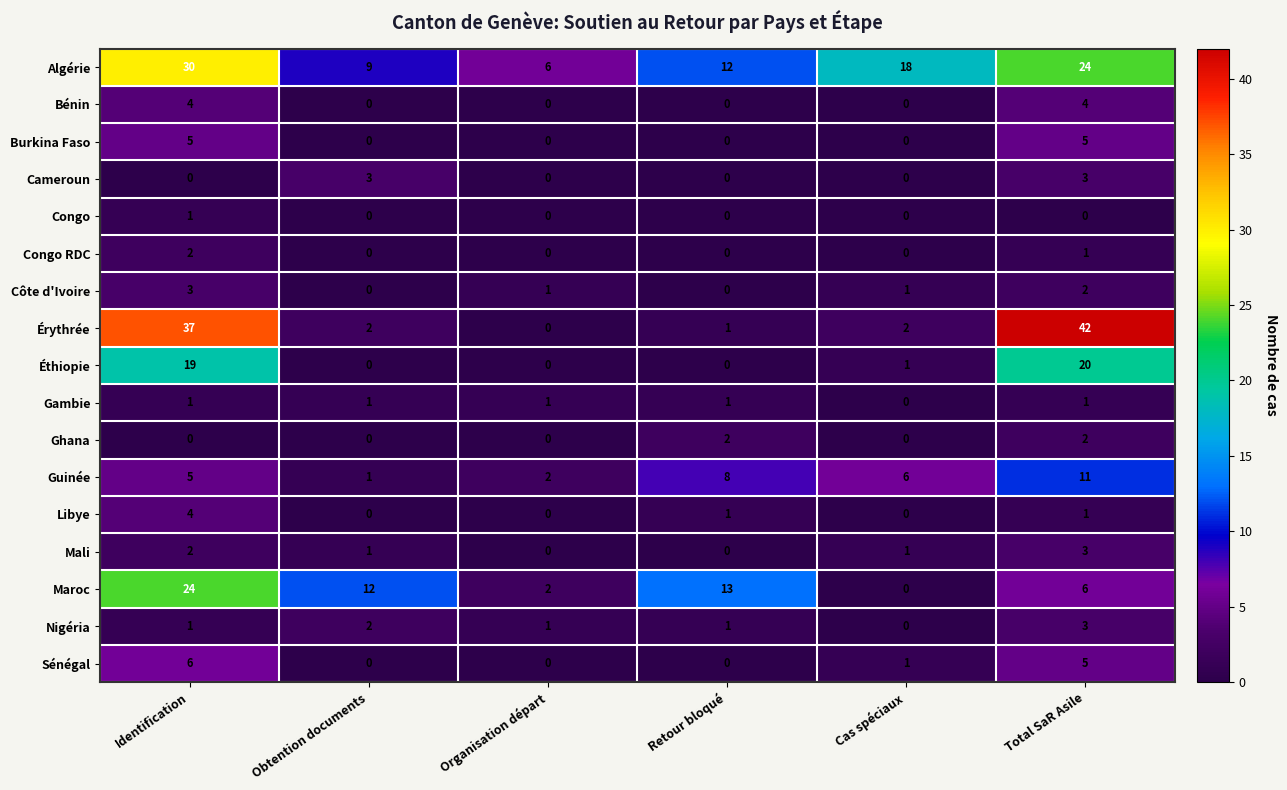

True or false: Mali has a value of -2 at Retour bloqué.

False